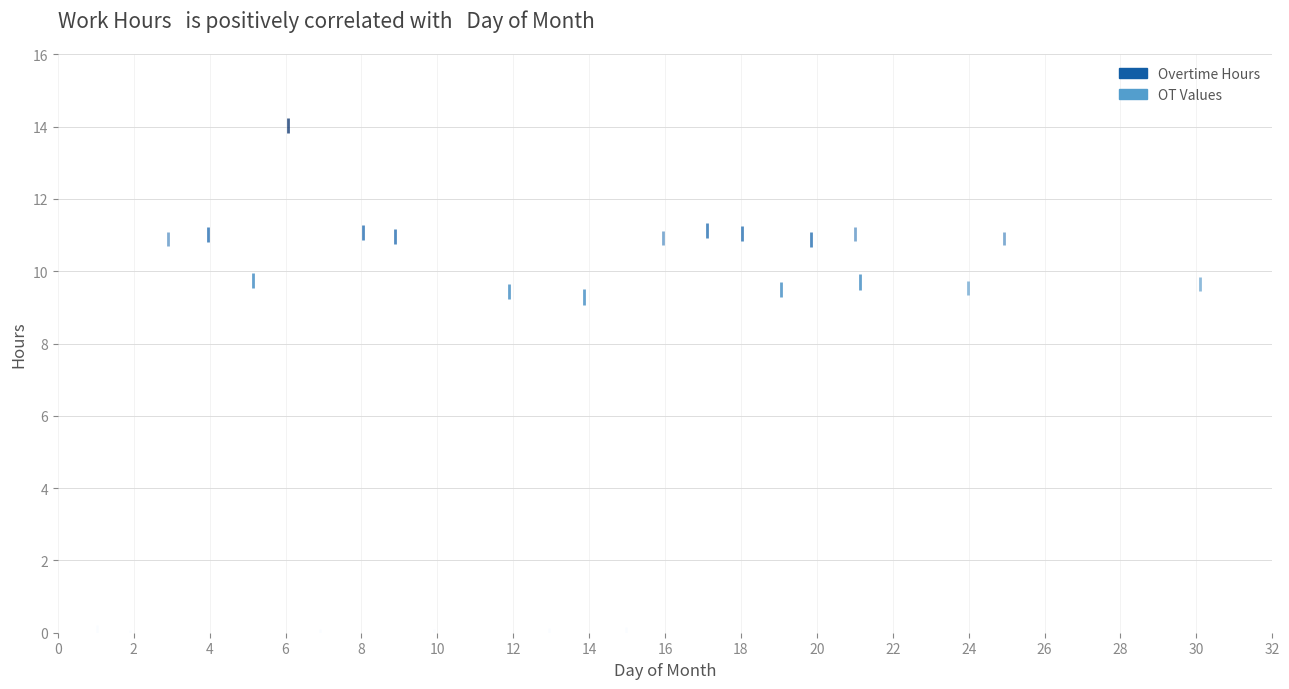

Which series has the widest spread of Y values?

OT Values